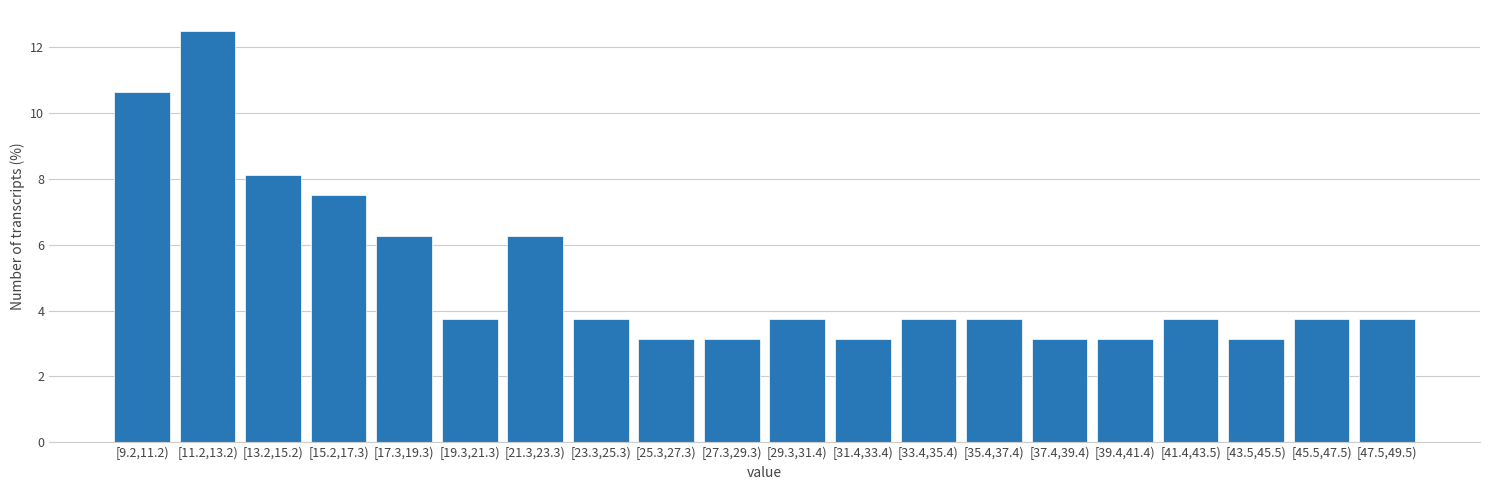

What is the label of the 16th bar from the left?

[39.4,41.4)